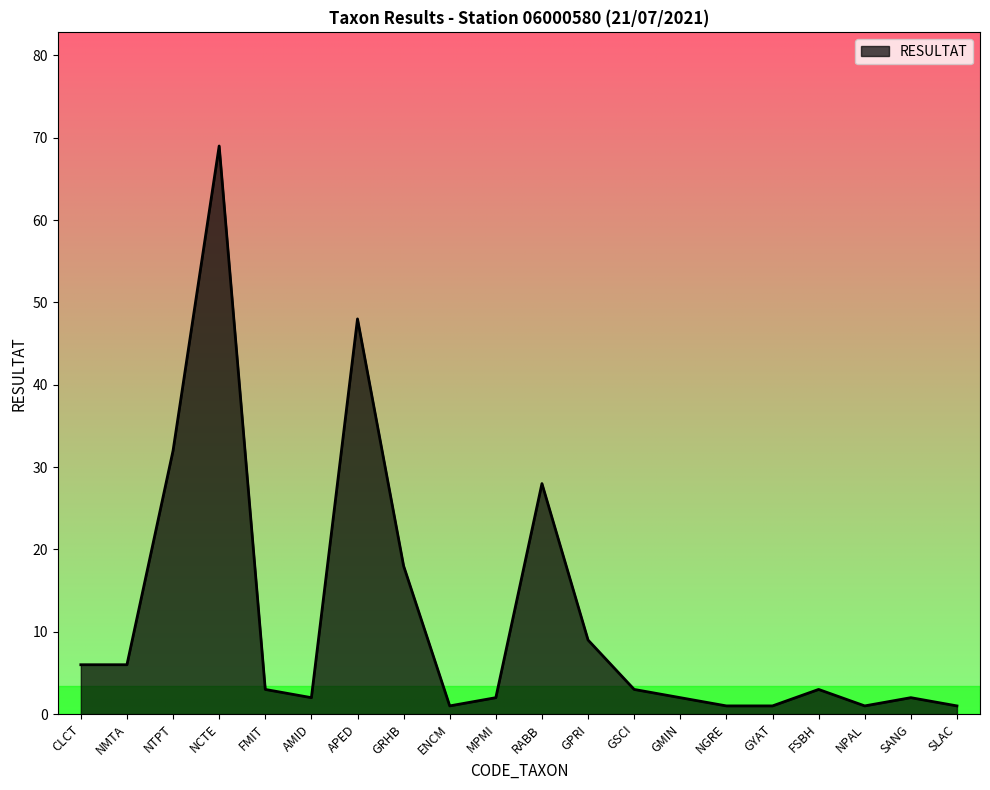

True or false: the data has more than 0 interior local peaks.

True